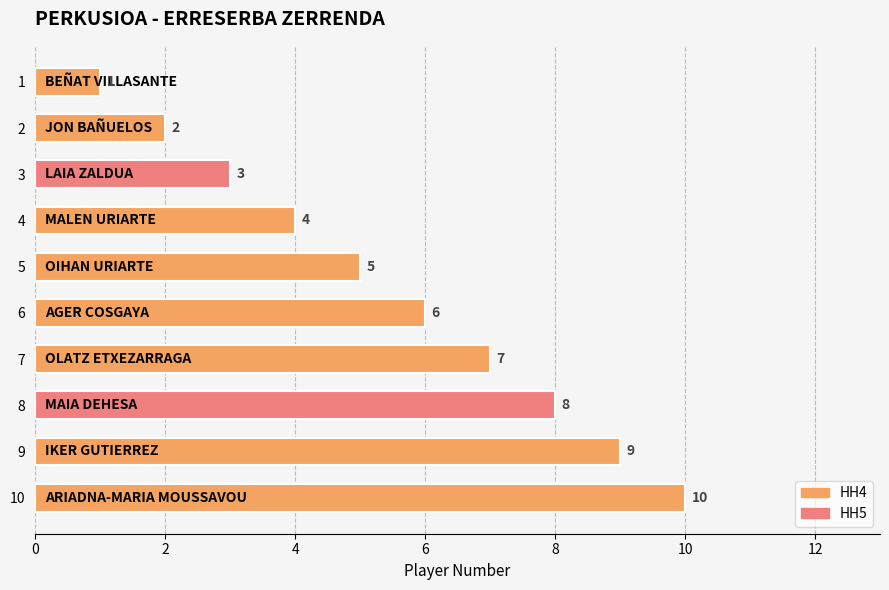

List the labels in order of value, smallest first.

1, 2, 3, 4, 5, 6, 7, 8, 9, 10